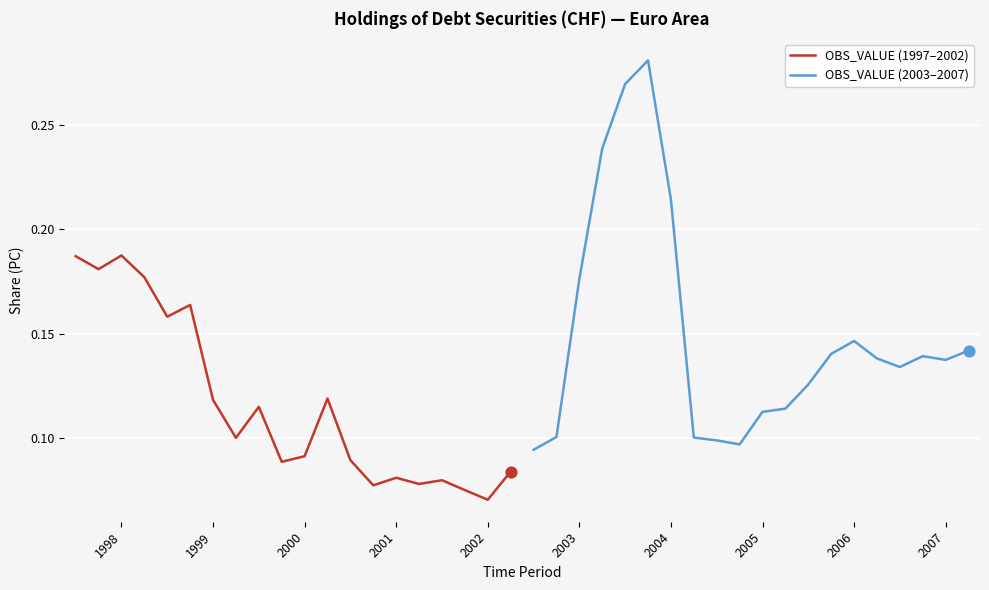

Which series contains the highest Y value?

OBS_VALUE (2003–2007)